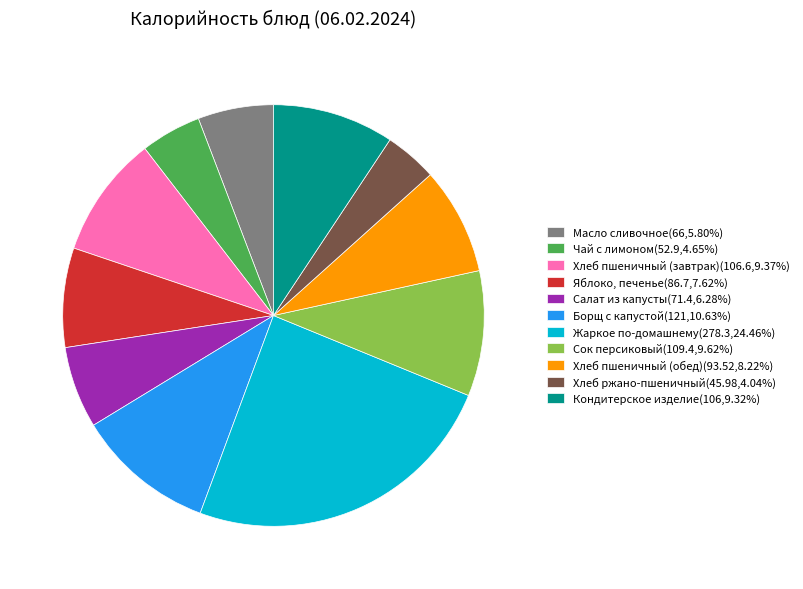

Combined, do Салат из капусты and Масло сливочное account for over 50%?

No